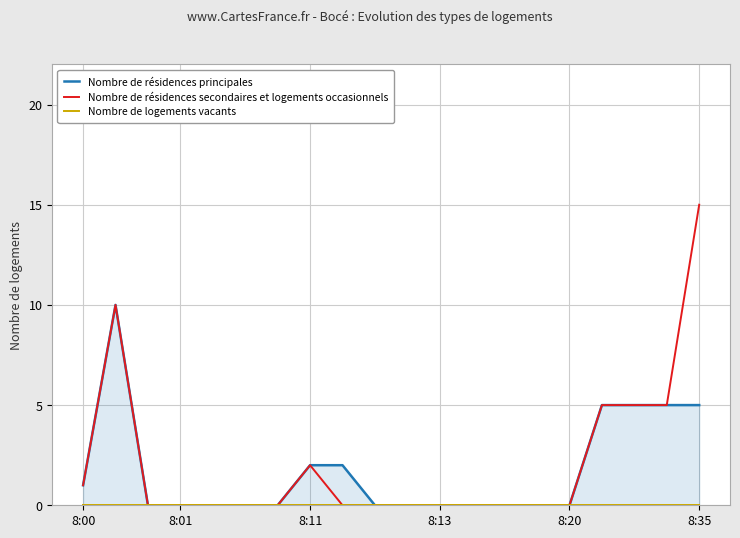

True or false: Nombre de résidences principales and Nombre de résidences secondaires et logements occasionnels intersect in this chart.

False